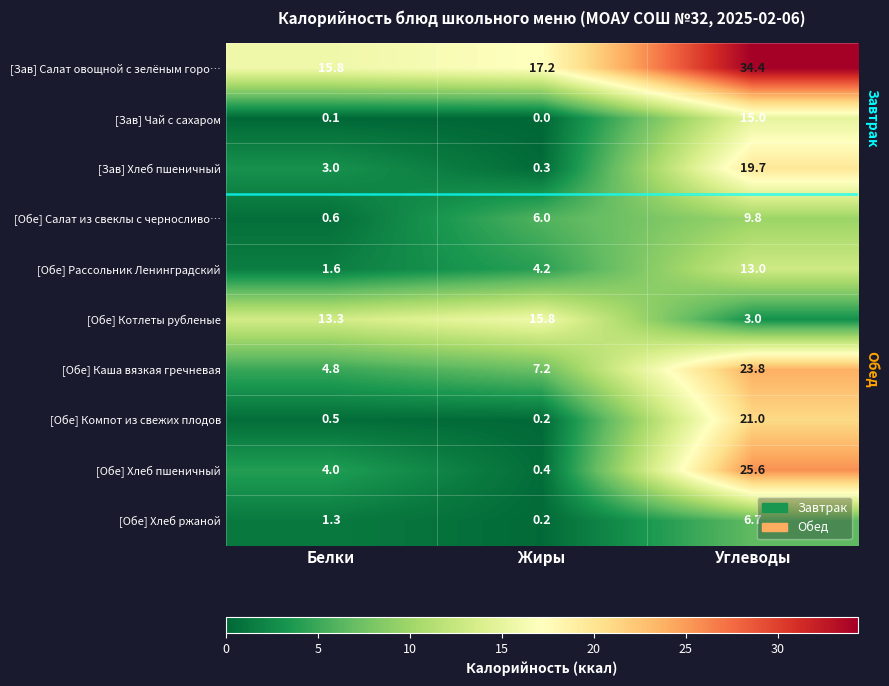

Is it true that [Обе] Хлеб ржаной equals 2.5 at Углеводы?

False